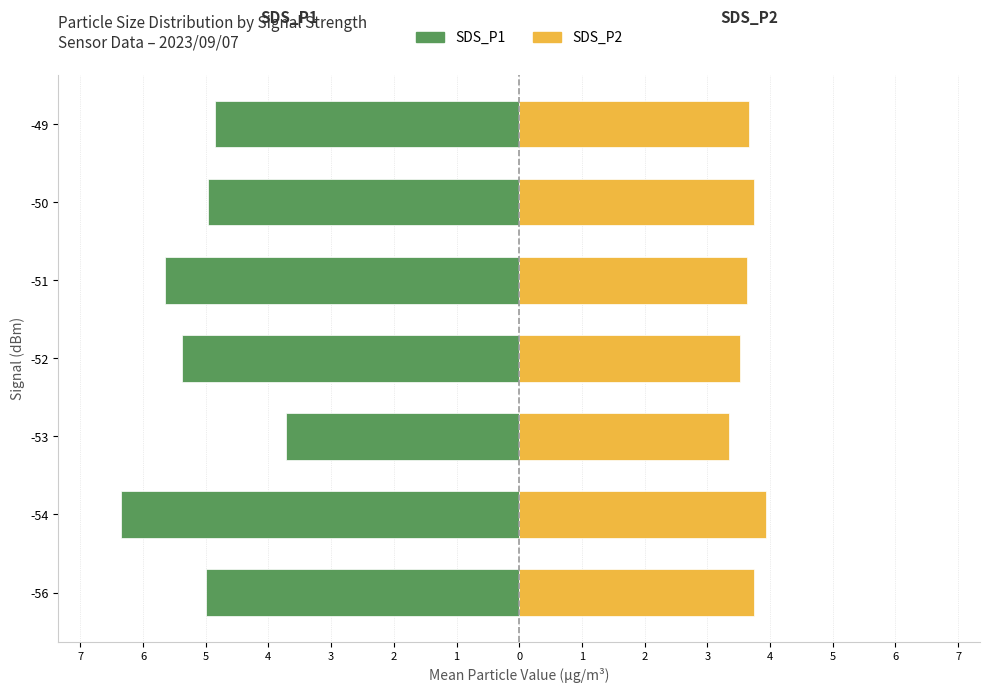

The SDS_P1 (Maschi-style) series shows -8.6 at 3. True or false?

False